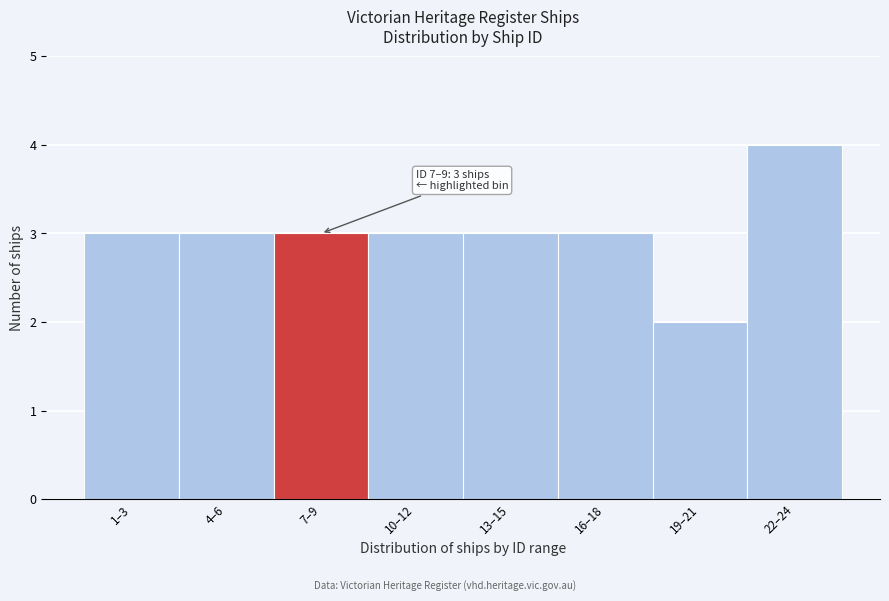

Reading left to right, transcribe all the data shown in this chart.

1–3=3	4–6=3	7–9=3	10–12=3	13–15=3	16–18=3	19–21=2	22–24=4